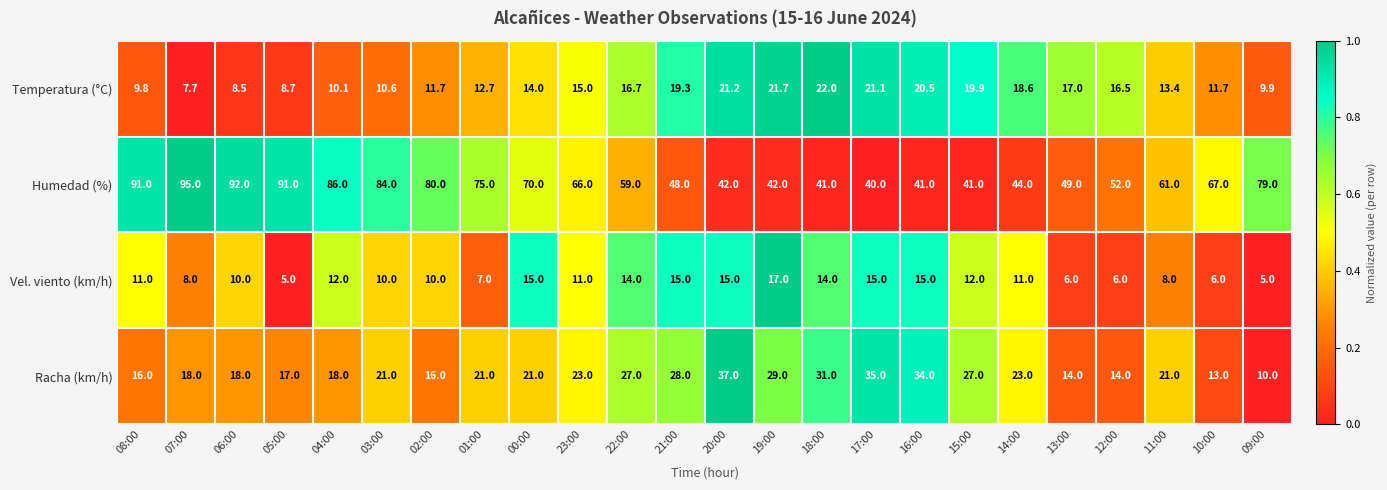

Which label corresponds to the largest value in the chart?

07:00